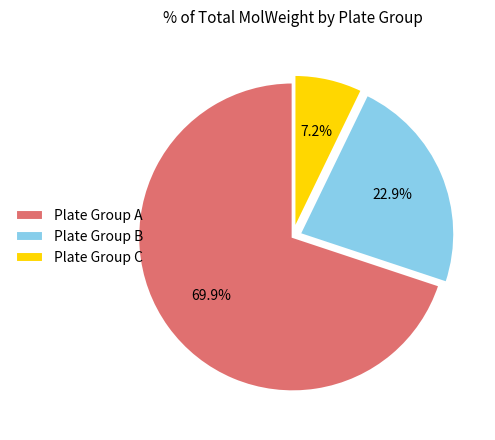

What is the largest slice in the pie chart?

Plate Group A